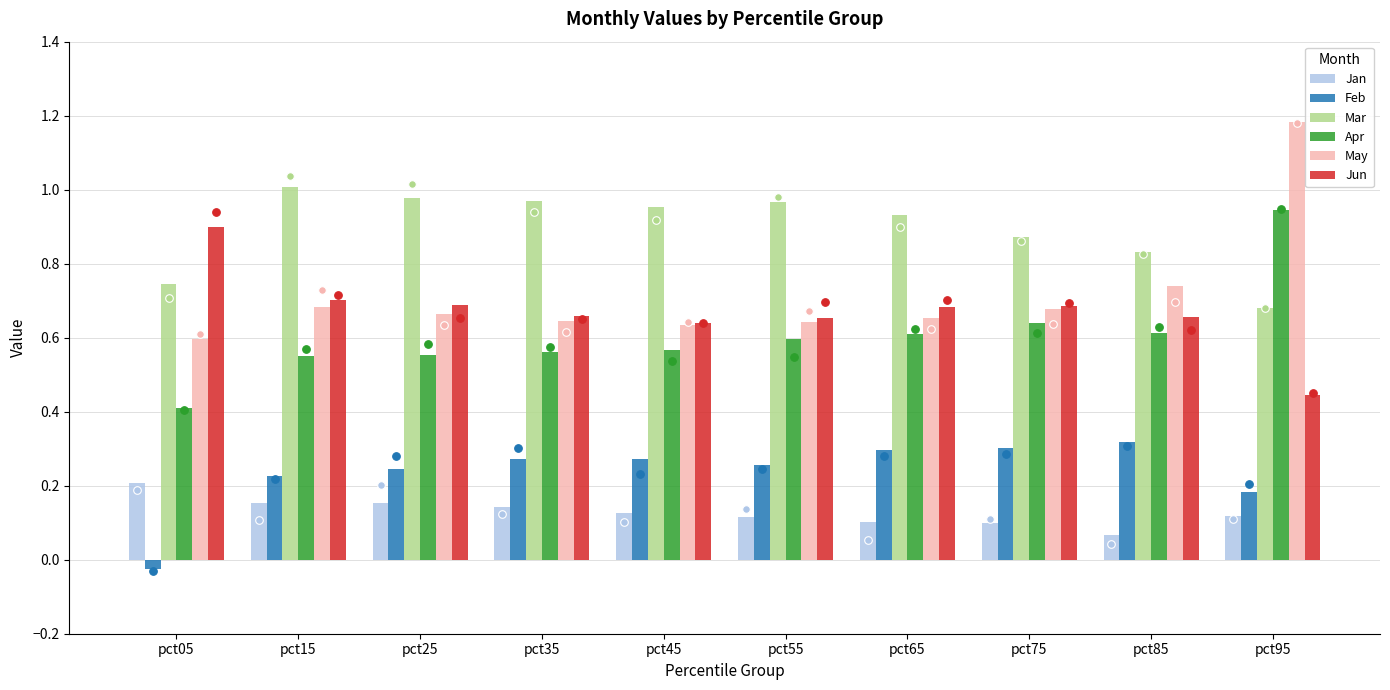

At which category is the sum across all series the highest?

pct95